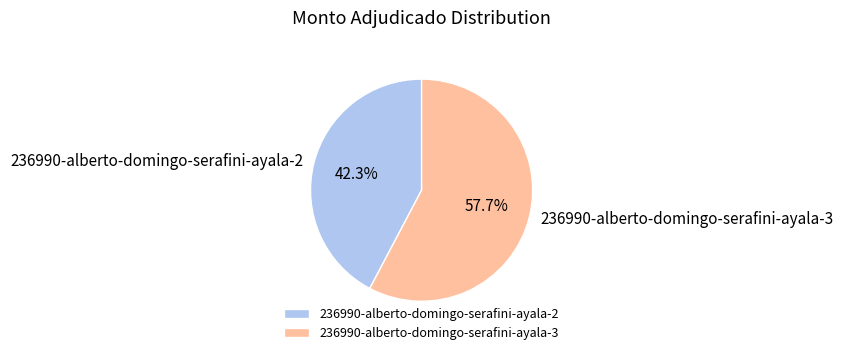

Which has a higher value, 236990-alberto-domingo-serafini-ayala-2 or 236990-alberto-domingo-serafini-ayala-3?

236990-alberto-domingo-serafini-ayala-3